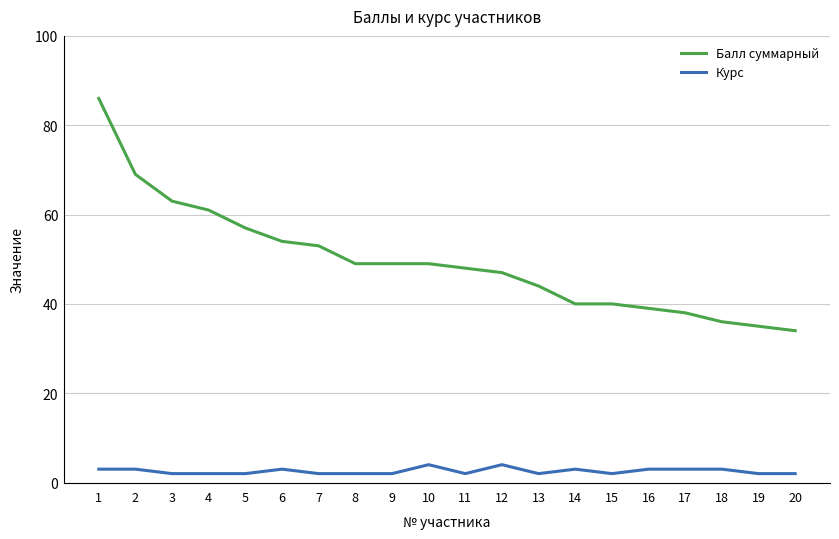

Rank the series by their maximum value, from lowest to highest.

Курс, Балл суммарный